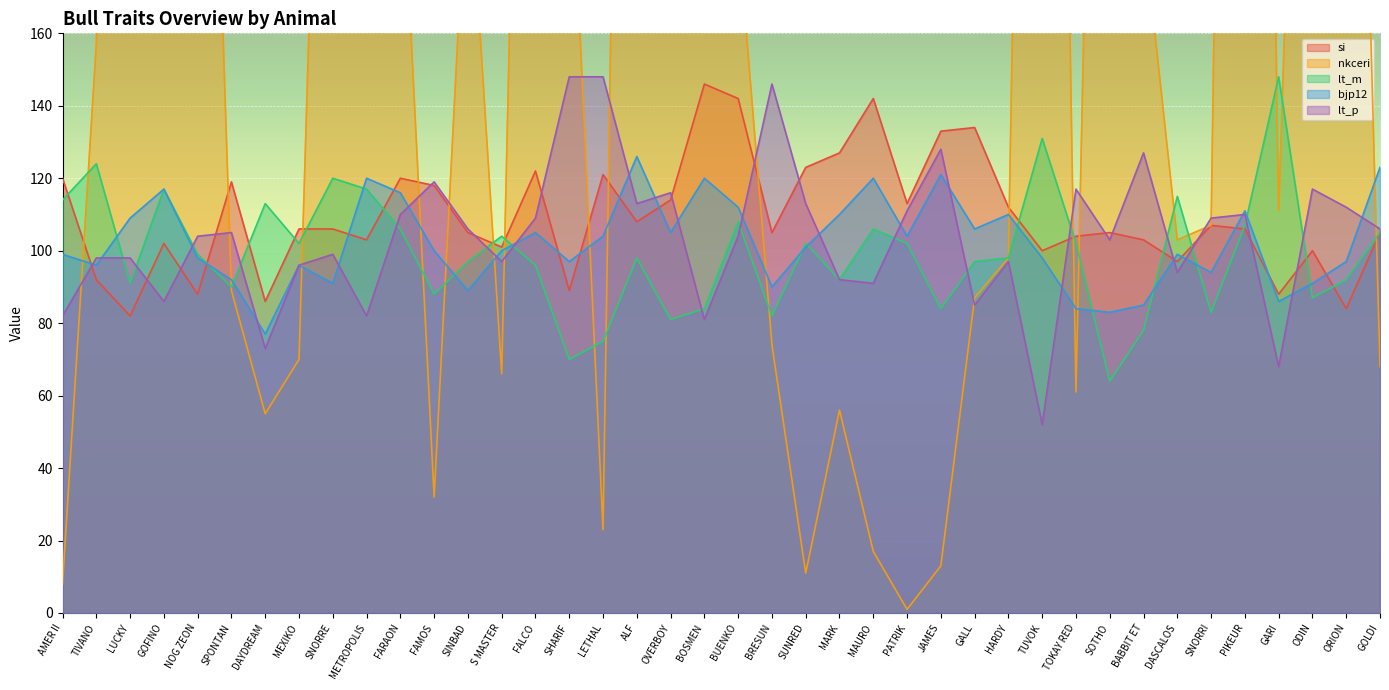

Where do lt_m and bjp12 first cross each other?

TIVANO and LUCKY